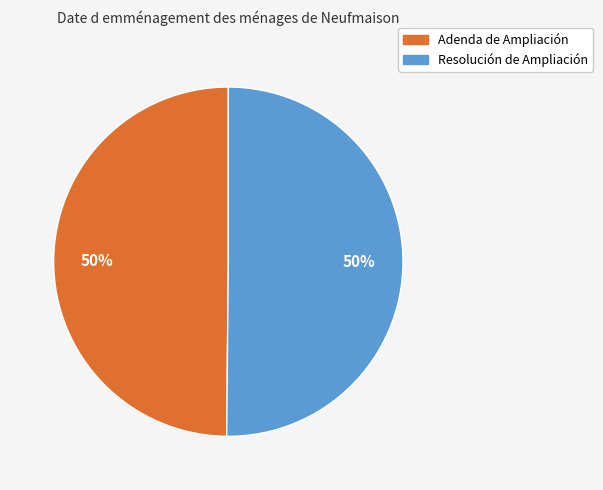

Count the number of slices in the pie.

2